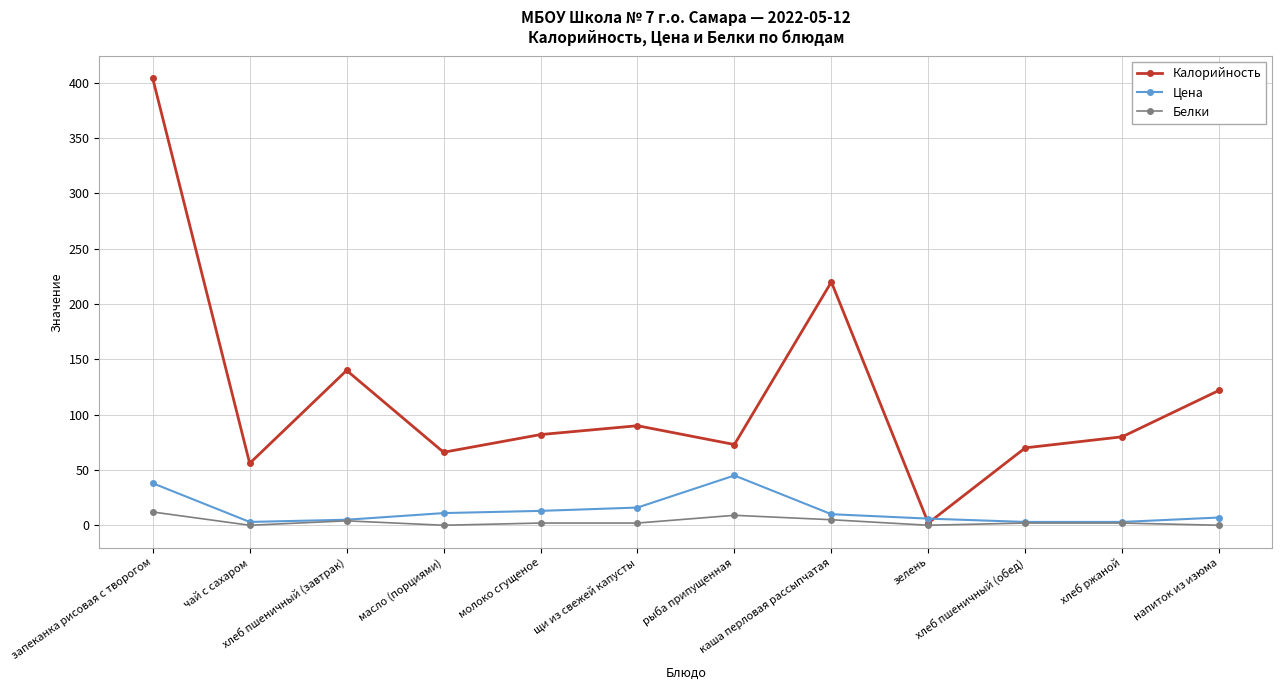

True or false: Цена has more than 0 interior local peaks.

True